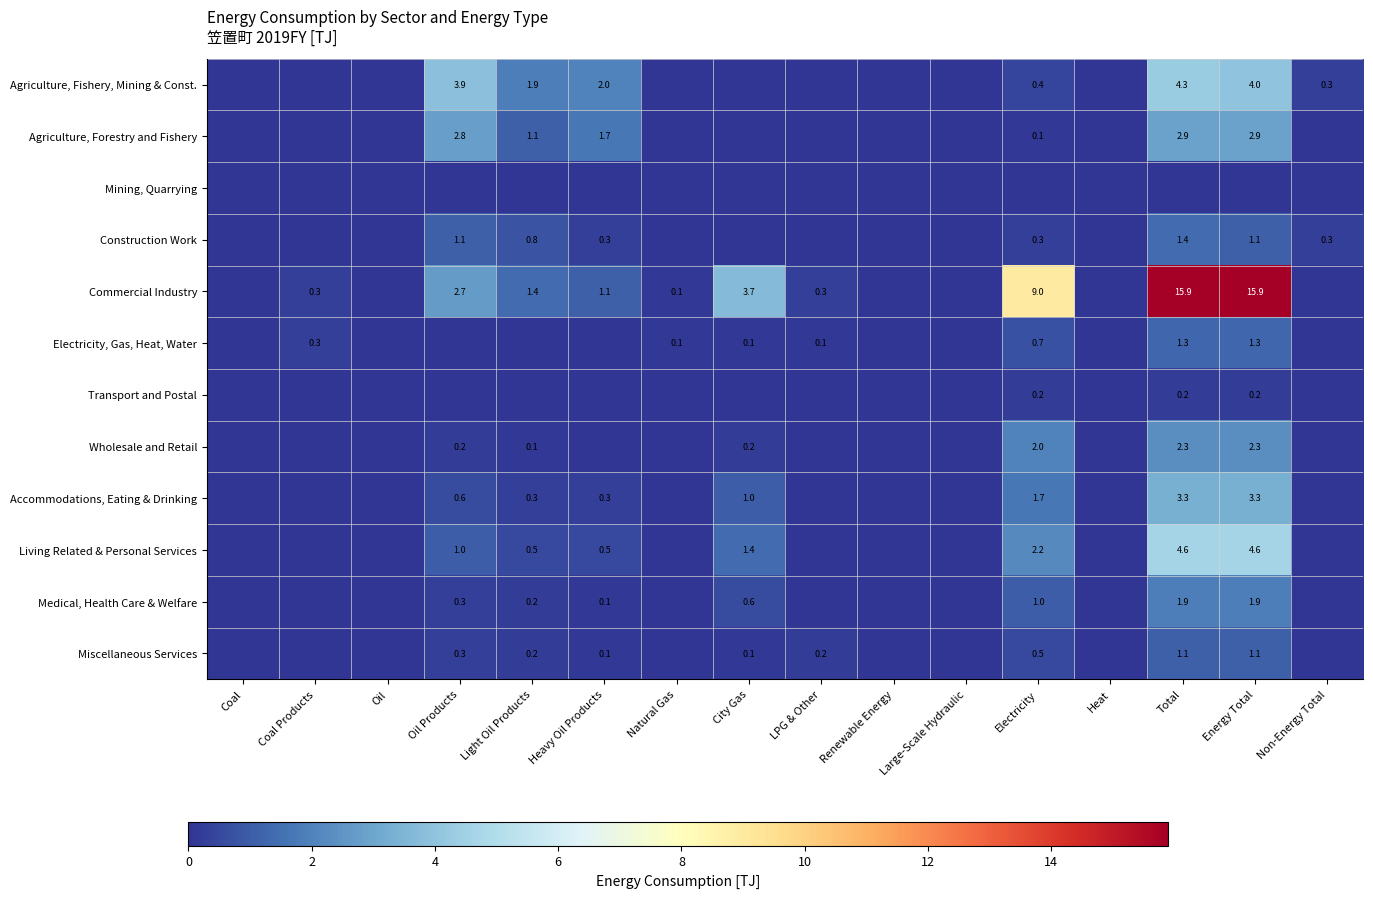

True or false: Electricity, Gas, Heat, Water has a value of 0.1 at City Gas.

True